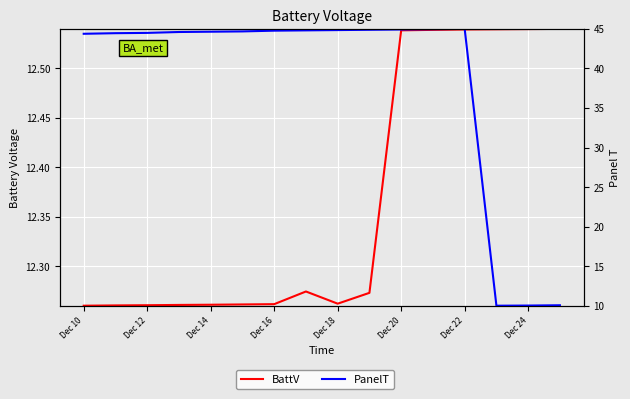

Rank the series by their maximum value, from lowest to highest.

BattV, PanelT